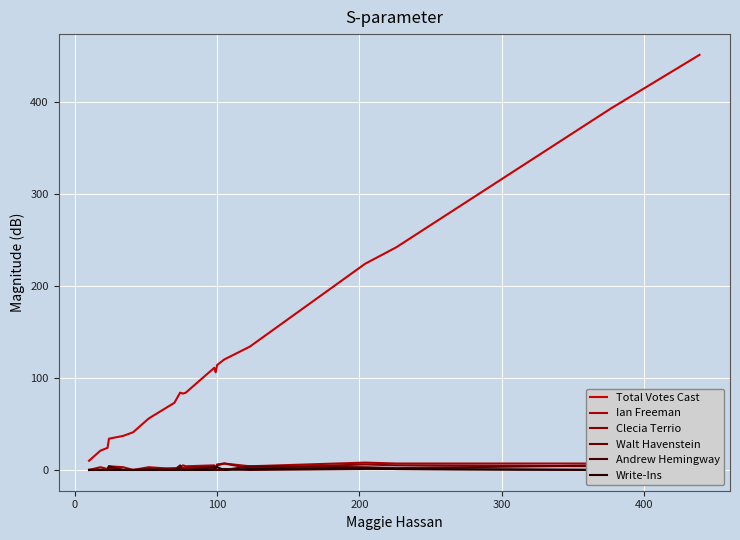

What is the greatest value displayed?

451